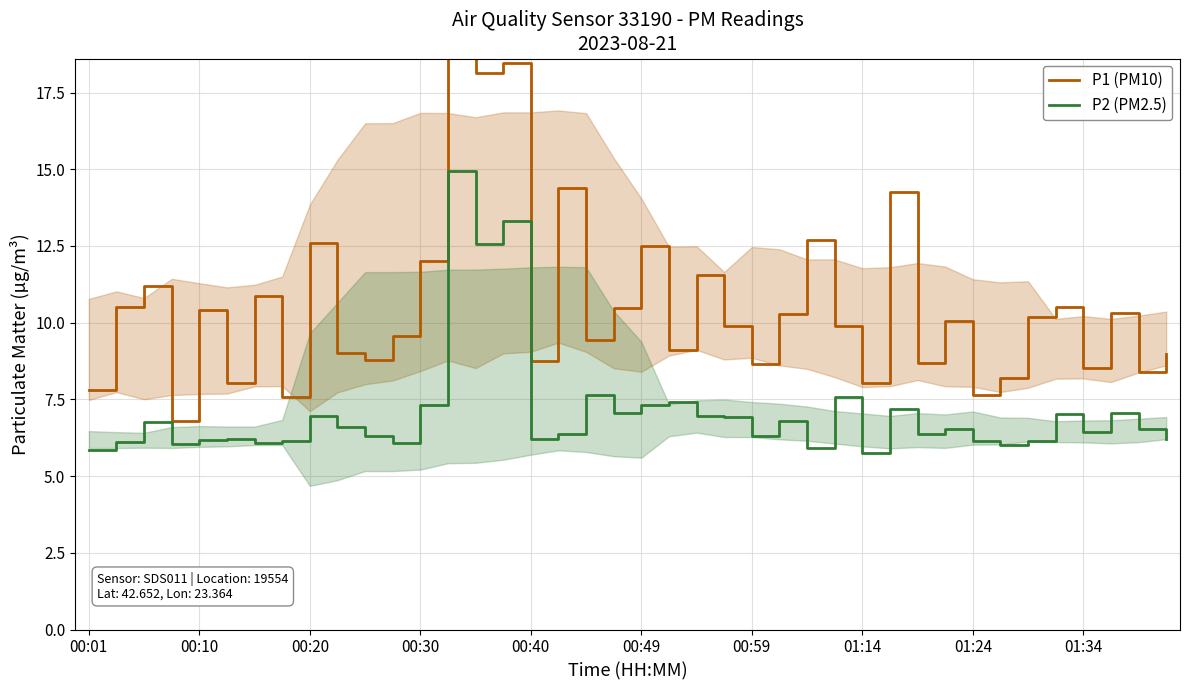

How many series are shown in this chart?

2